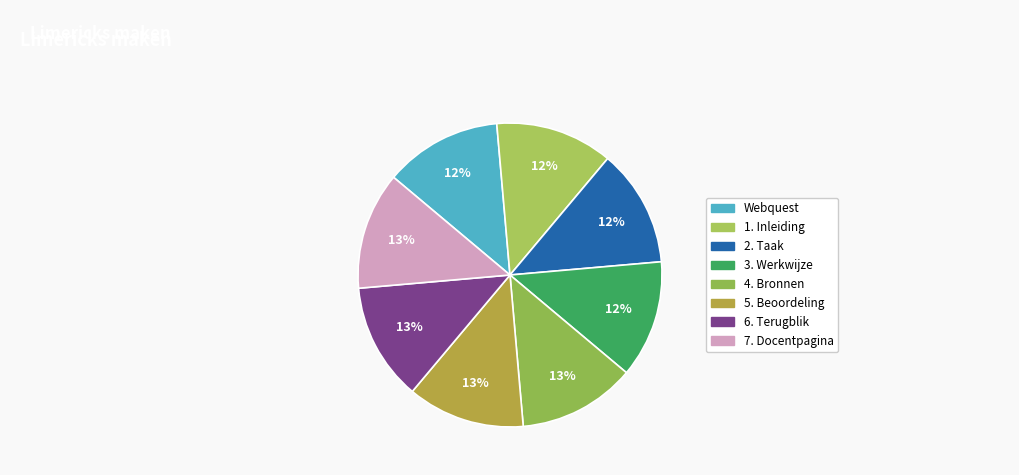

Which category has the biggest portion of the pie?

7. Docentpagina